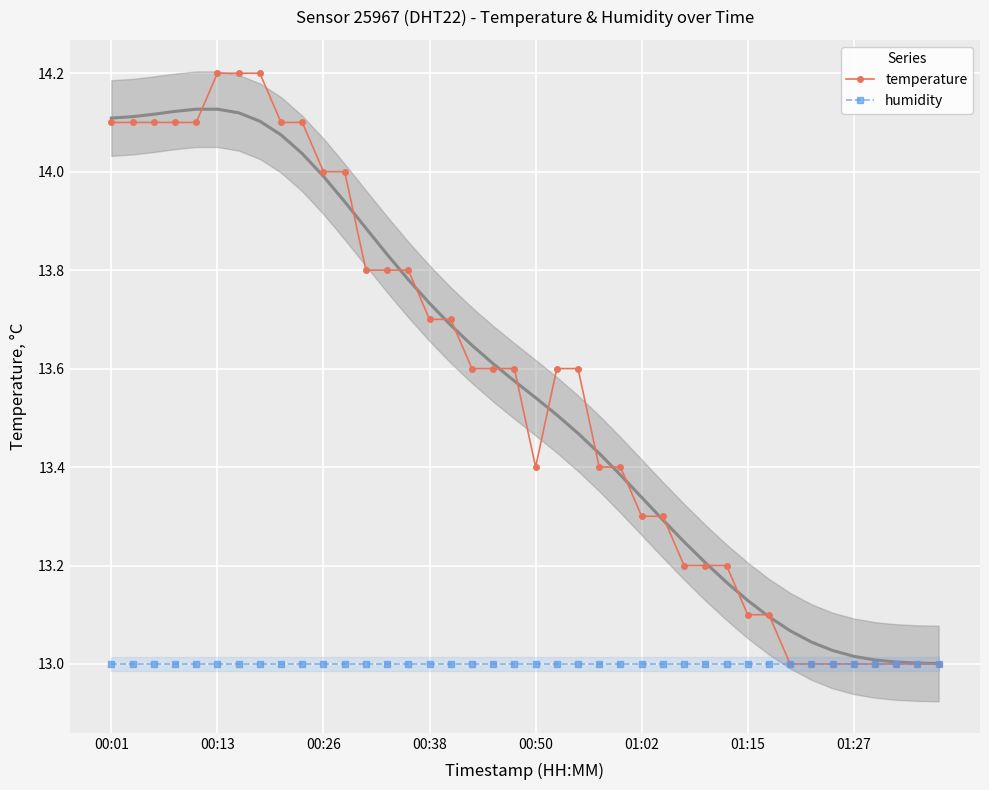

Reading right to left, list all the values displayed in this chart.

temperature: 13.0	13.0	13.0	13.0	13.0	13.0	13.0	13.0	13.1	13.1	13.2	13.2	13.2	13.3	13.3	13.4	13.4	13.6	13.6	13.4	13.6	13.6	13.6	13.7	13.7	13.8	13.8	13.8	14.0	14.0	14.1	14.1	14.2	14.2	14.2	14.1	14.1	14.1	14.1	14.1
humidity: 13.0	13.0	13.0	13.0	13.0	13.0	13.0	13.0	13.0	13.0	13.0	13.0	13.0	13.0	13.0	13.0	13.0	13.0	13.0	13.0	13.0	13.0	13.0	13.0	13.0	13.0	13.0	13.0	13.0	13.0	13.0	13.0	13.0	13.0	13.0	13.0	13.0	13.0	13.0	13.0